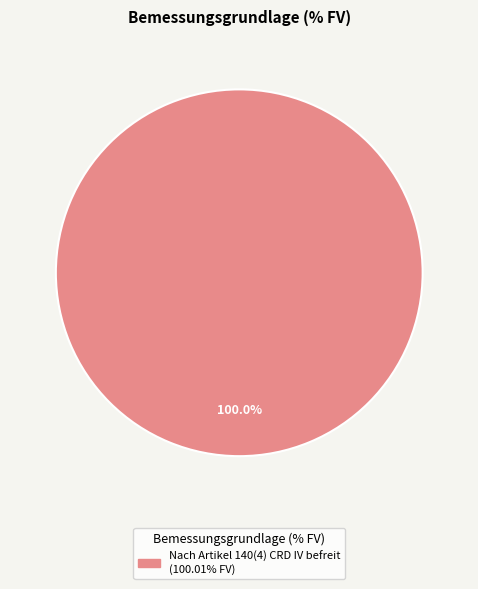

Is there any slice that represents more than half of the pie?

Yes